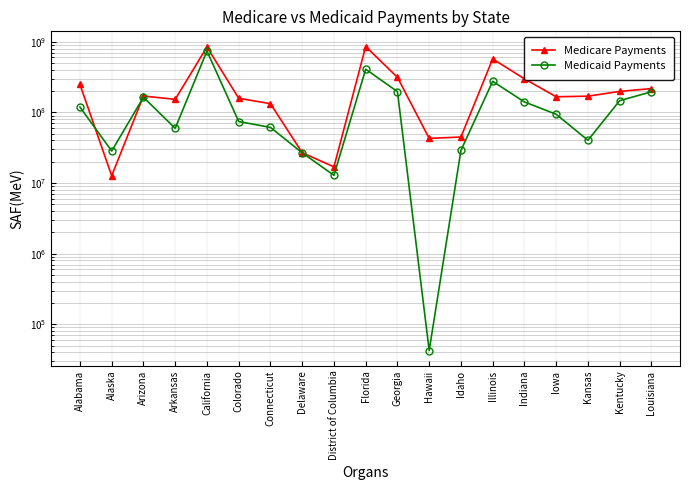

Rank the series by their average value, from highest to lowest.

Medicare Payments, Medicaid Payments